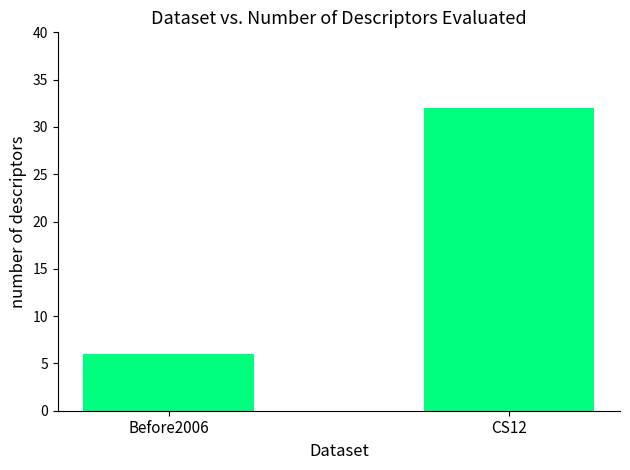

What is the greatest value displayed?

32